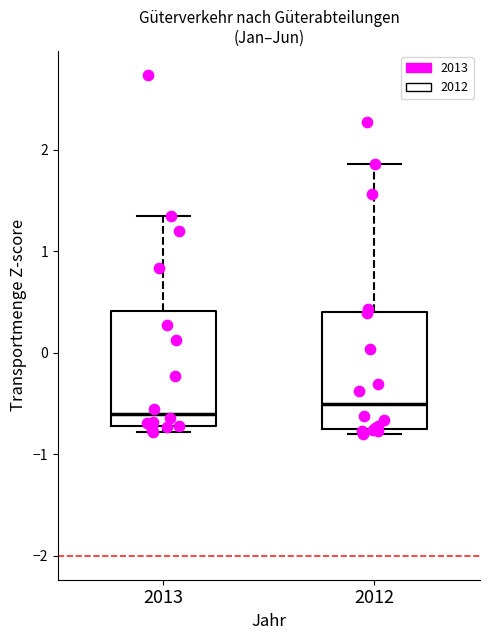

Reading left to right, transcribe this box plot: for each box, give where its median line is, the range the box spans, and where its two whiskers end, as read against the y-axis. The values are not printed on the chart, so give them approximately, as read against the axis.

2013: median -0.6, box -0.7 to 0.4, whiskers -0.8 to 1.3
2012: median -0.5, box -0.7 to 0.4, whiskers -0.8 to 1.9